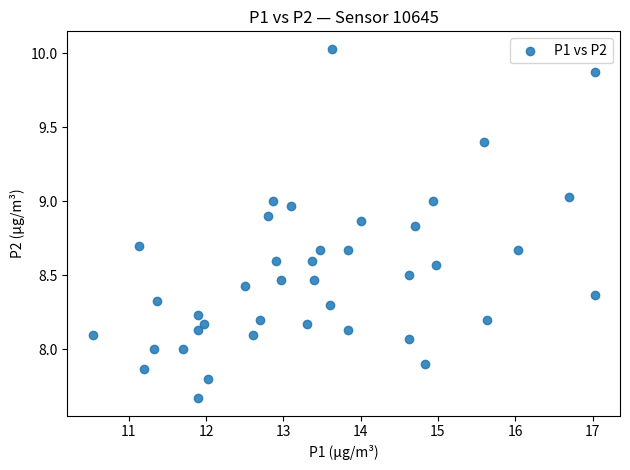

What is the range of X values (max minus min)?

6.5